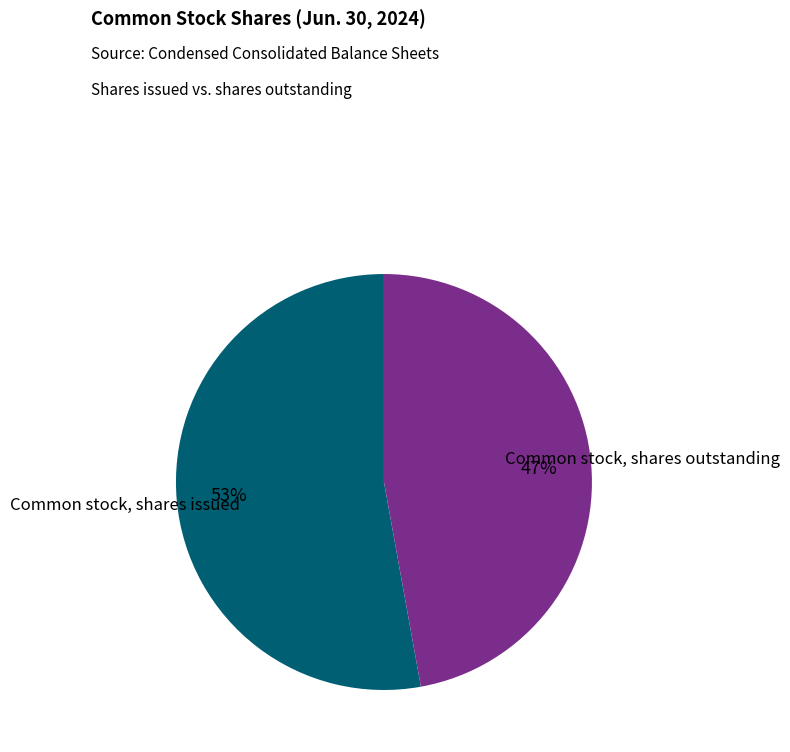

To the nearest percent, what percentage of the pie is Common stock, shares issued?

53%